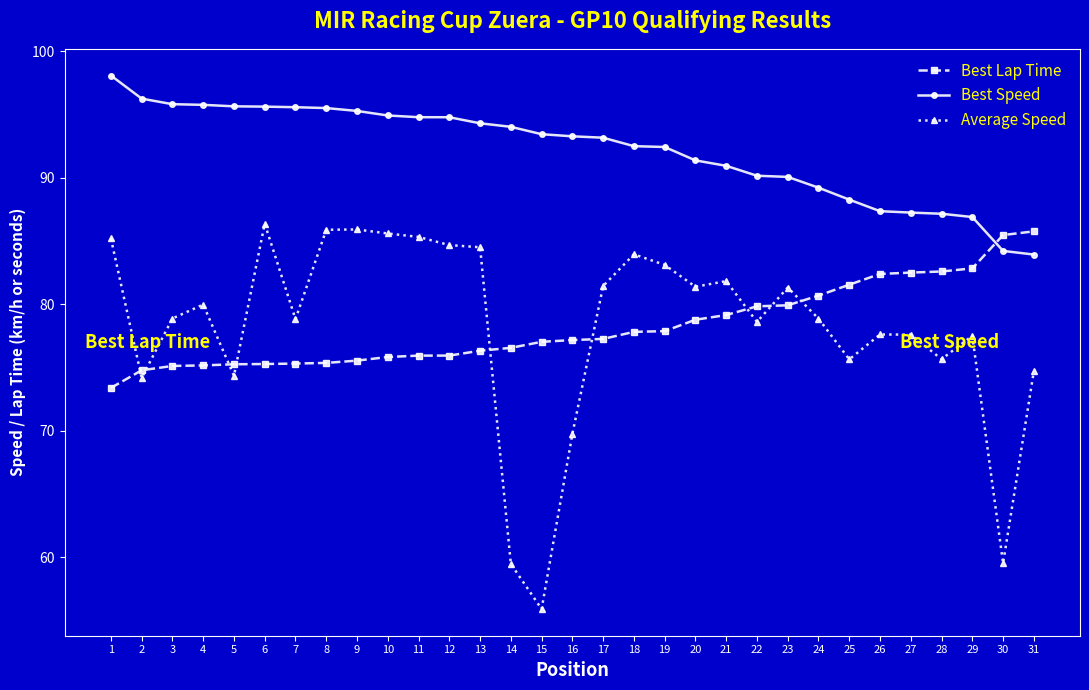

At 11, list the series in order from smallest to largest.

Best Lap Time, Average Speed, Best Speed